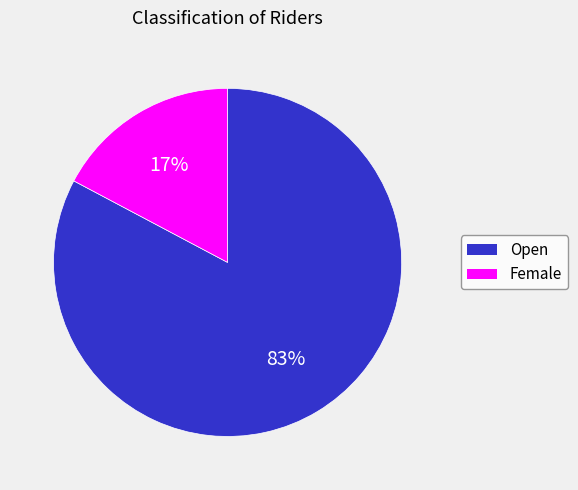

Which slice is the largest?

Open